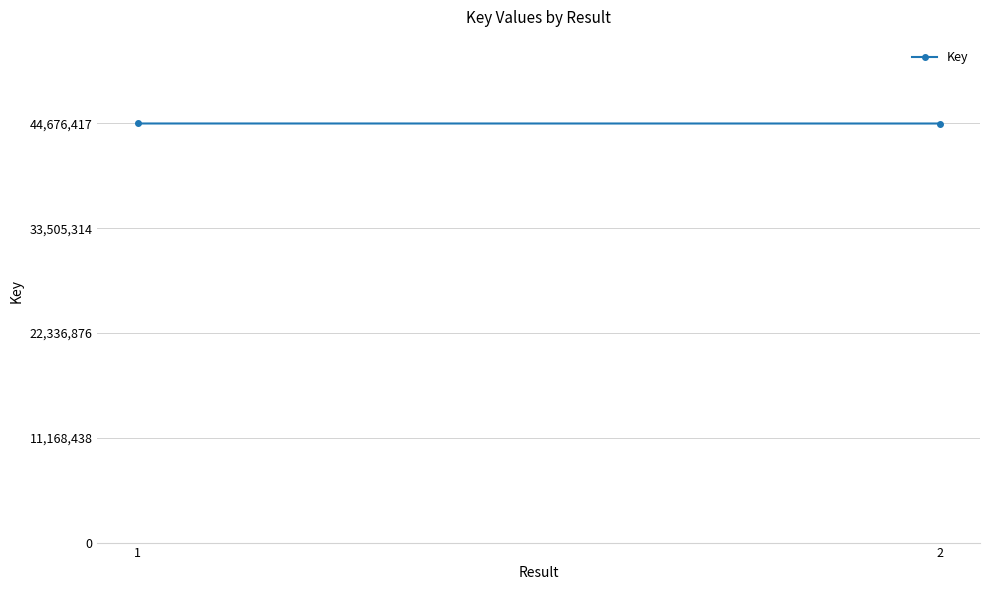

Reading left to right, list all the values displayed in this chart.

1=44676417	2=44673753